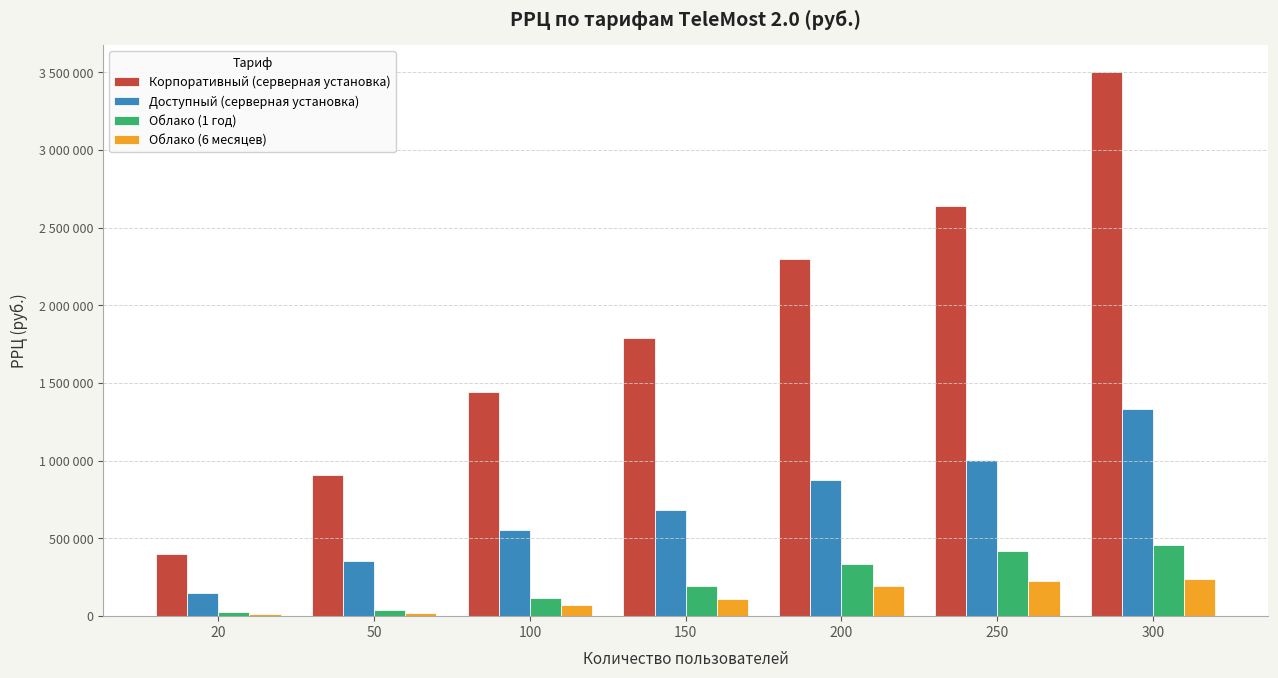

What are all the series names shown in the legend?

Корпоративный (серверная установка), Доступный (серверная установка), Облако (1 год), Облако (6 месяцев)